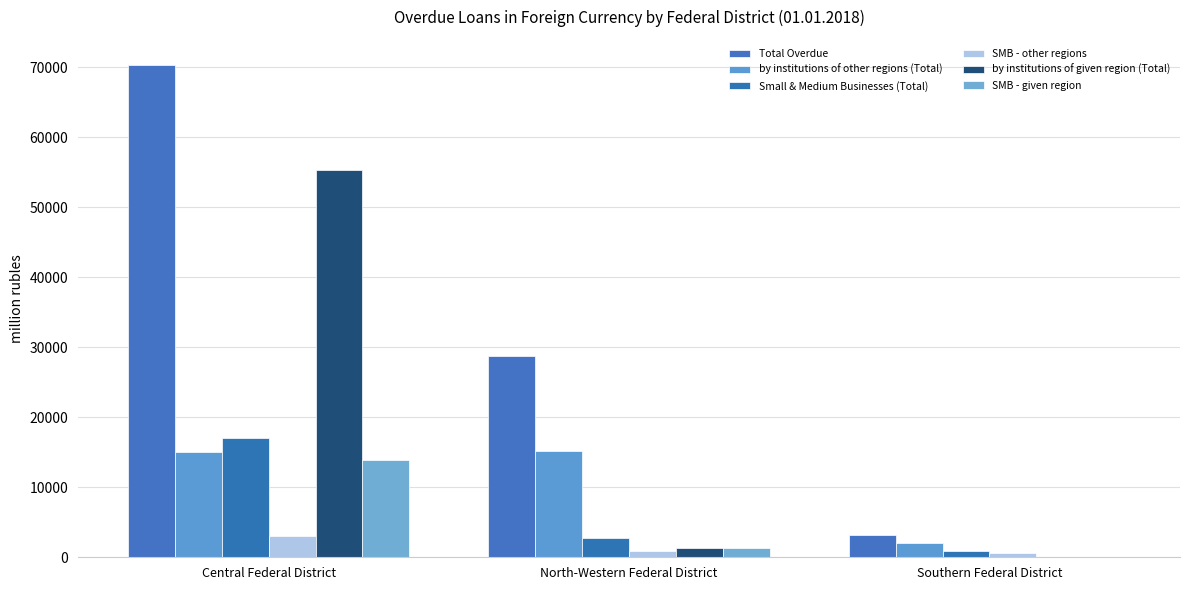

Reading right to left, transcribe all the data shown in this chart.

Total Overdue: 3202	28789	70400
by institutions of other regions (Total): 1971	15153	15024
Small & Medium Businesses (Total): 840	2720	17073
SMB - other regions: 572	912	3095
by institutions of given region (Total): 0	1302	55350
SMB - given region: 0	1302	13959